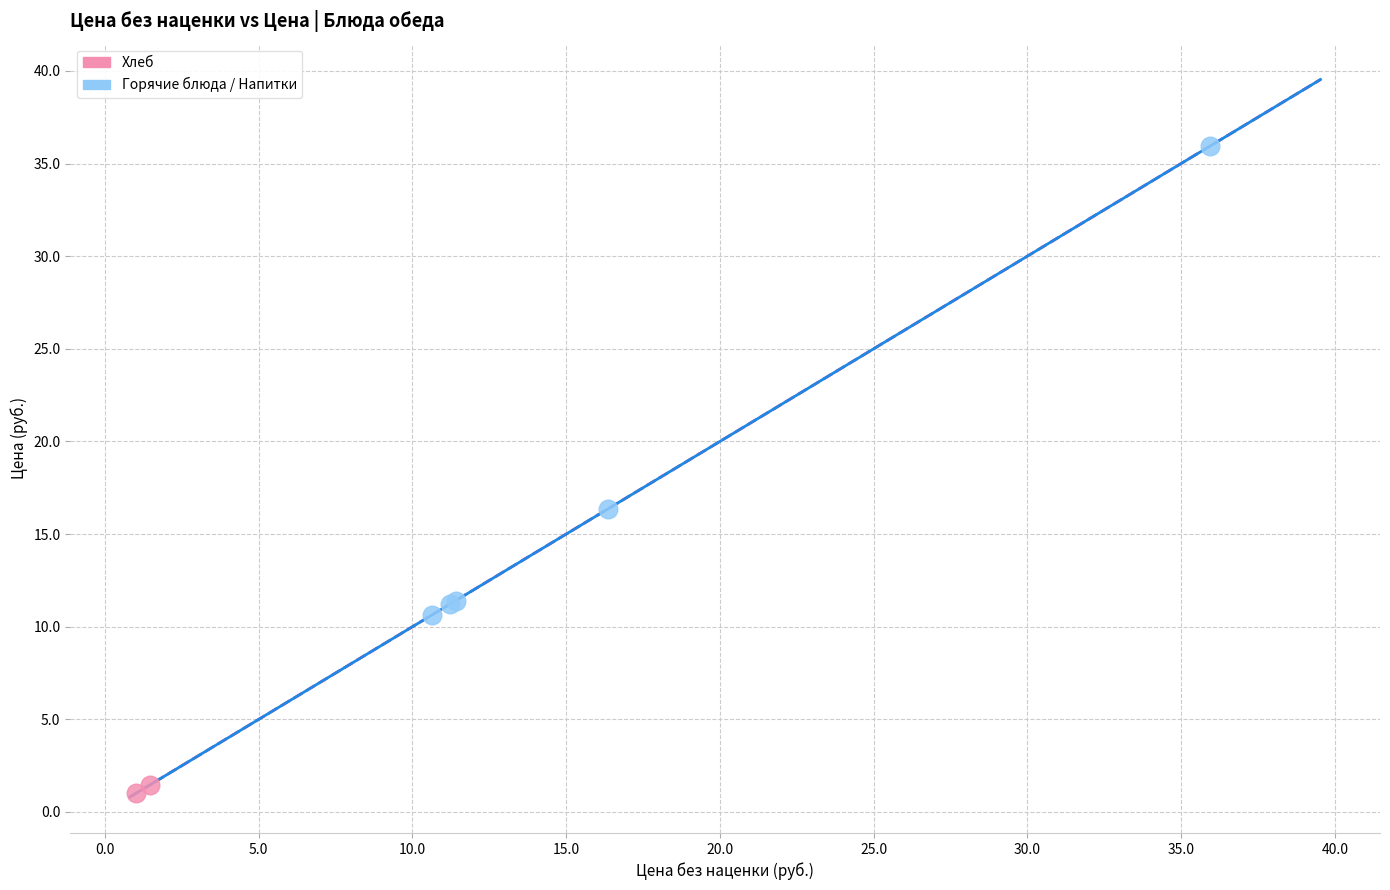

What are all the series names shown in the legend?

Хлеб, Горячие блюда / Напитки